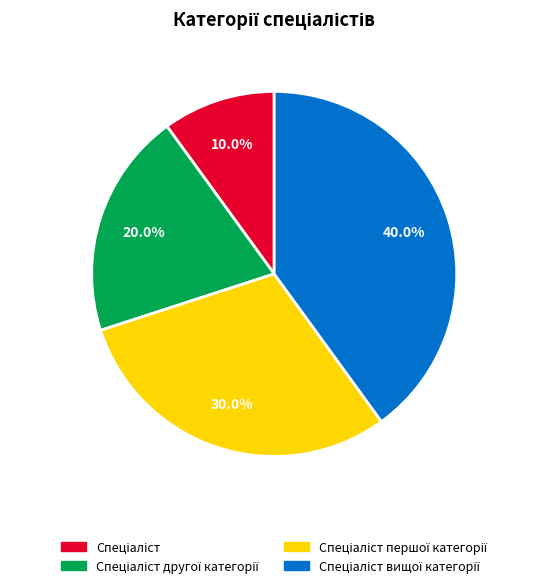

Is there a majority slice in this chart?

No